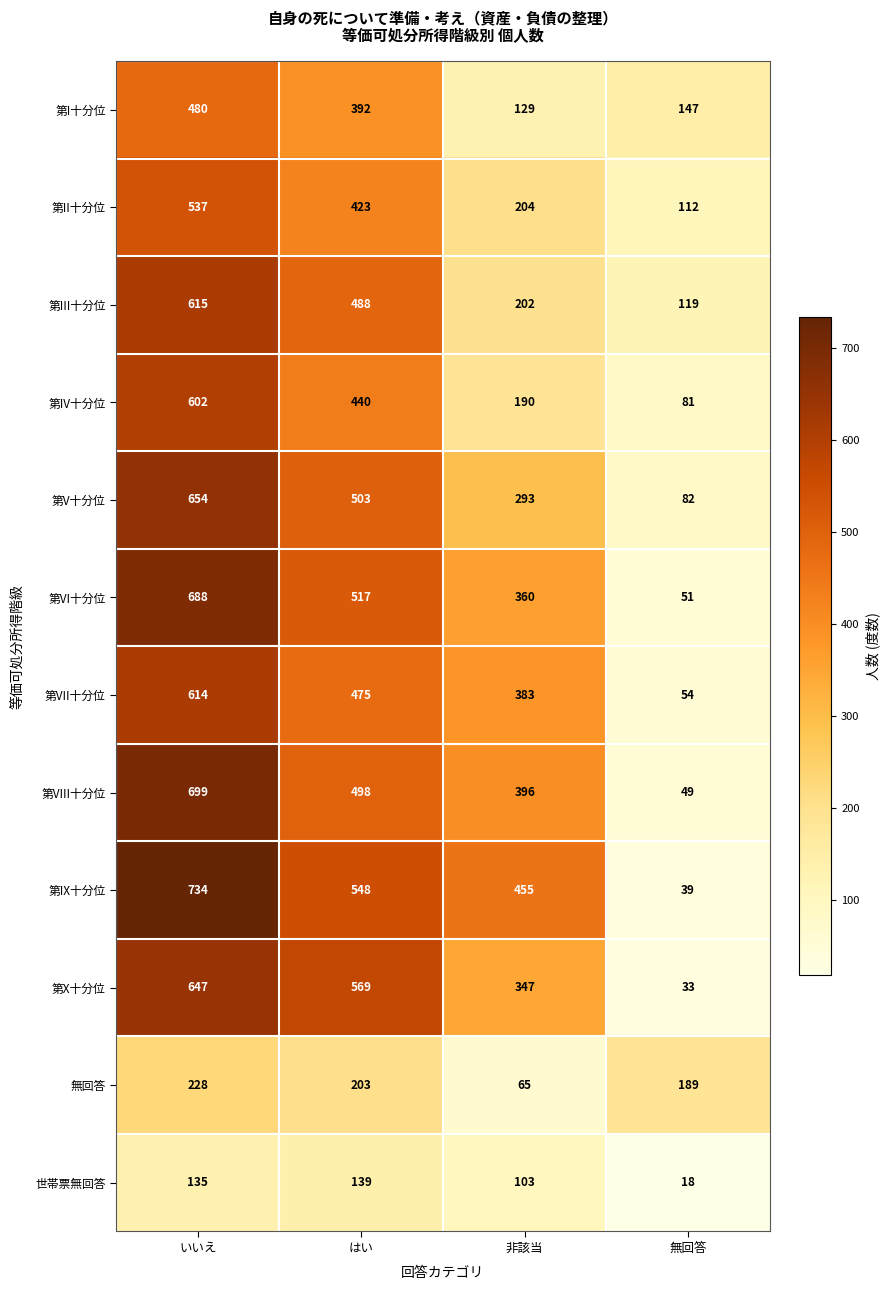

At how many categories does at least one series exceed 722?

1